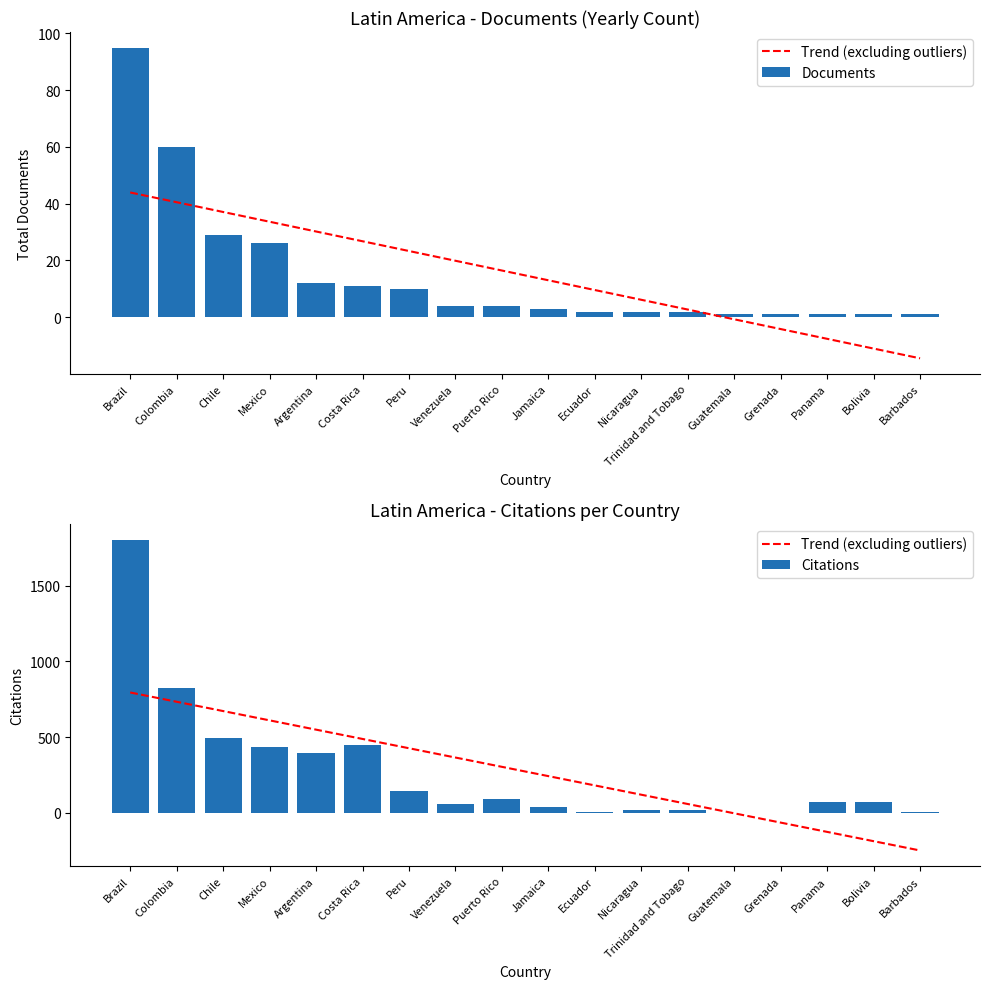

What is the spread (max minus min) of values at Jamaica?

240.2